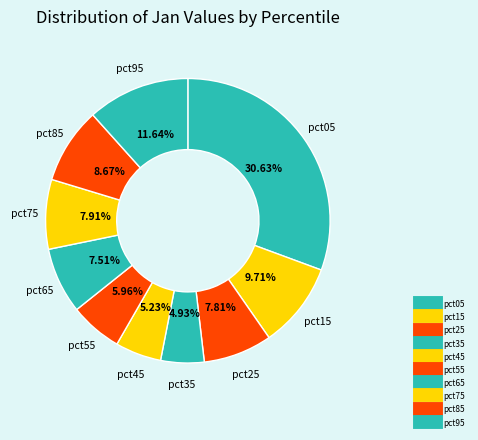

Between pct45 and pct95, which is larger?

pct95